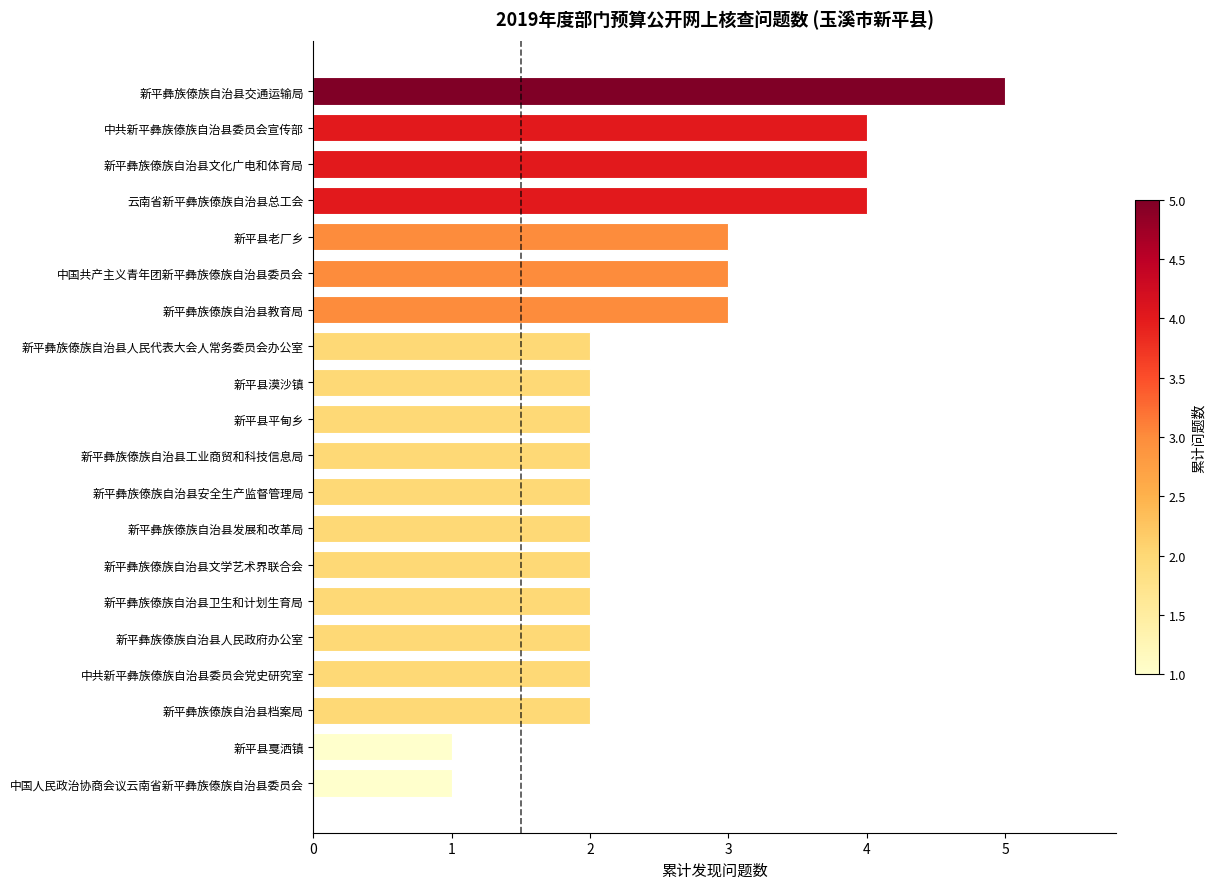

What is the change in value from 新平彝族傣族自治县人民代表大会人常务委员会办公室 to 新平县老厂乡?

+1